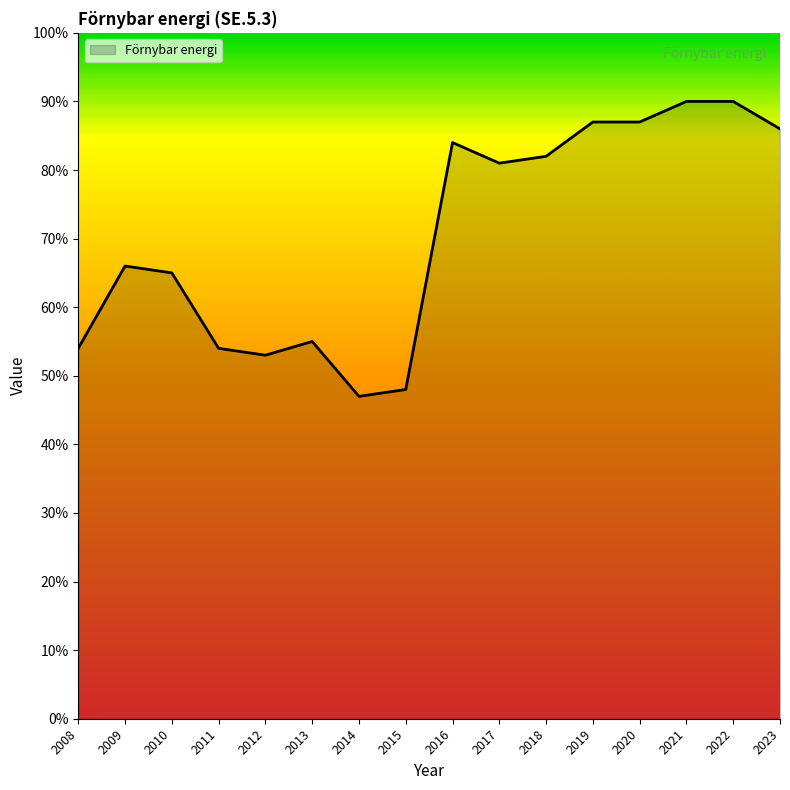

At which label is the value closest to 68?

2009